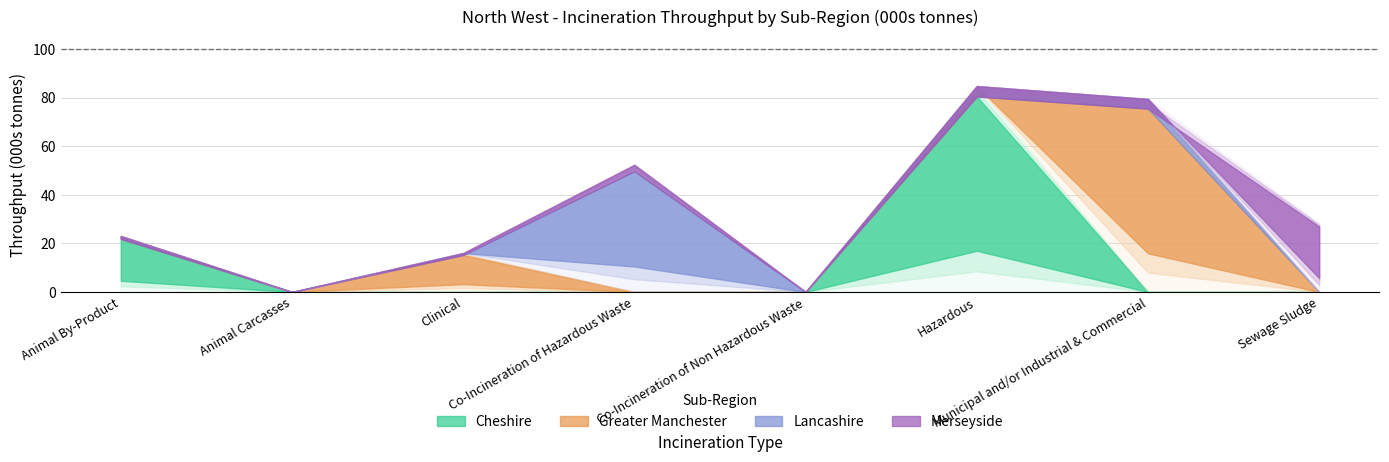

Which series has the largest total across all categories?

Cheshire